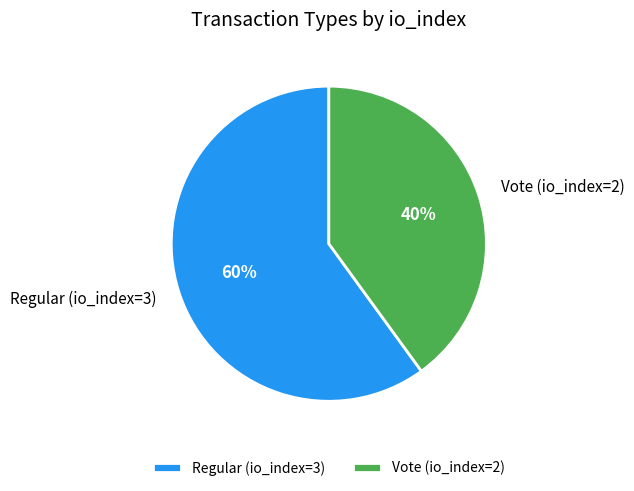

How many slices are in this pie chart?

2